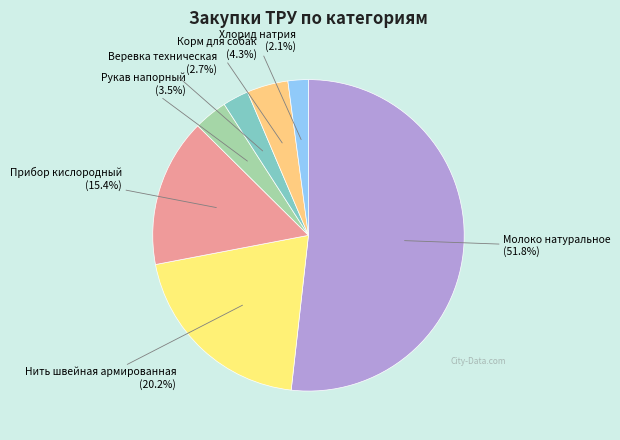

What percentage do Веревка техническая and Корм для собак together represent?

7.0%